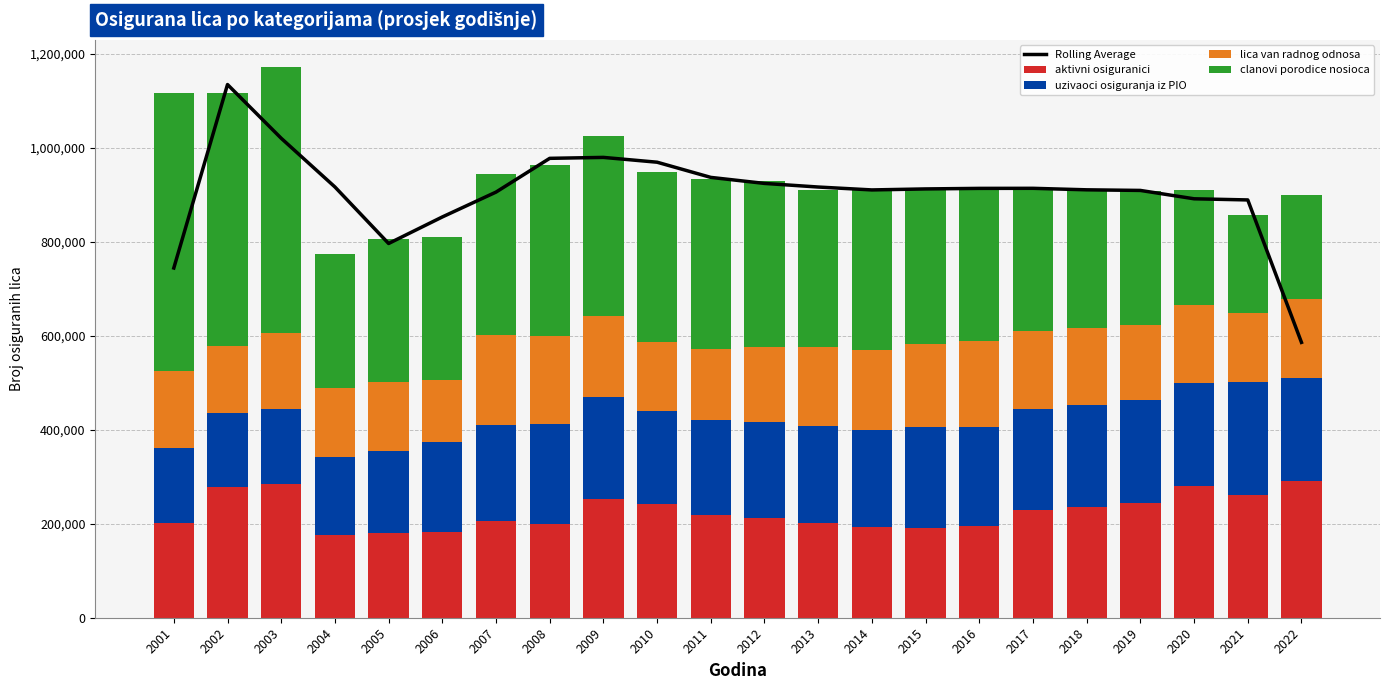

Rank the series at 2014 from highest to lowest value.

Rolling Average, clanovi porodice nosioca, uzivaoci osiguranja iz PIO, aktivni osiguranici, lica van radnog odnosa